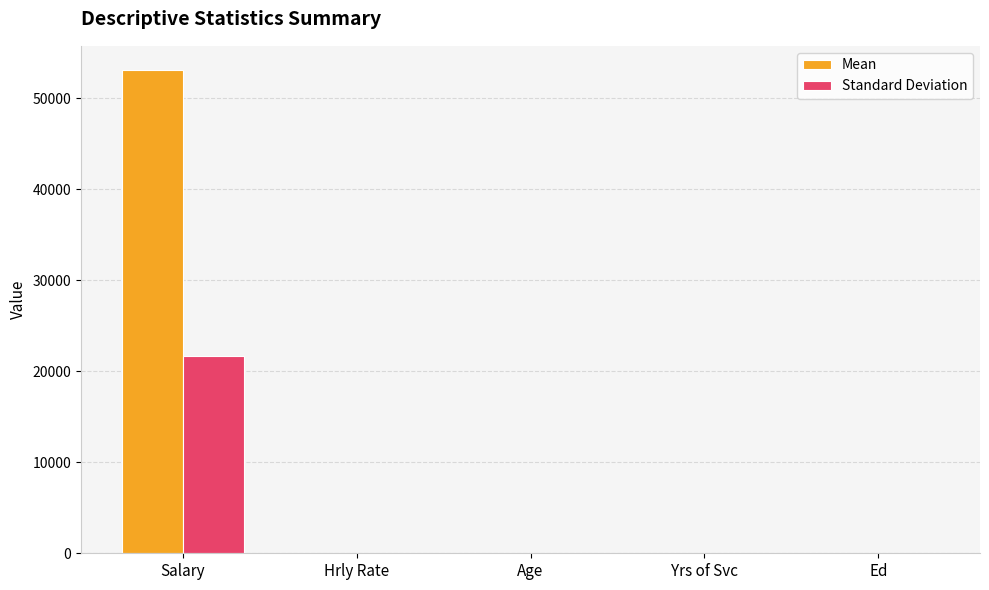

What is the maximum value for Standard Deviation?

21711.9